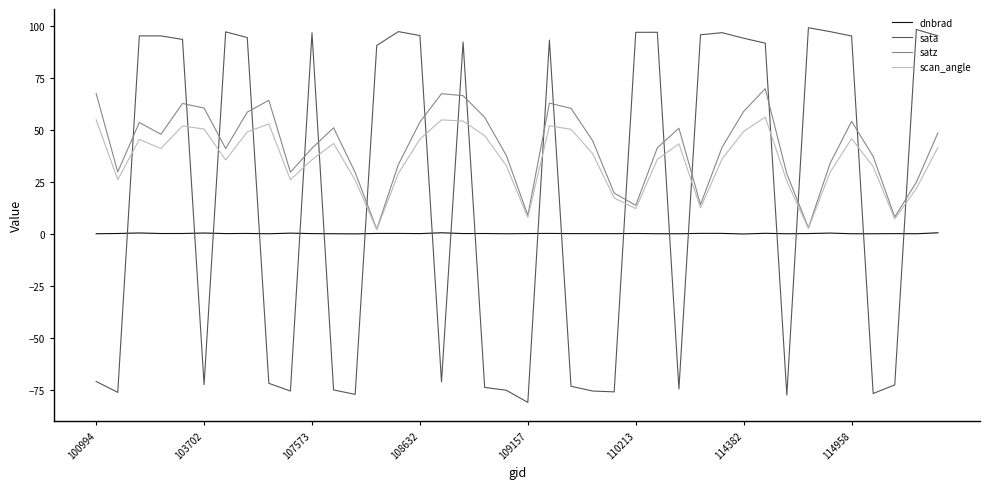

What is the maximum value shown in the chart?

99.2